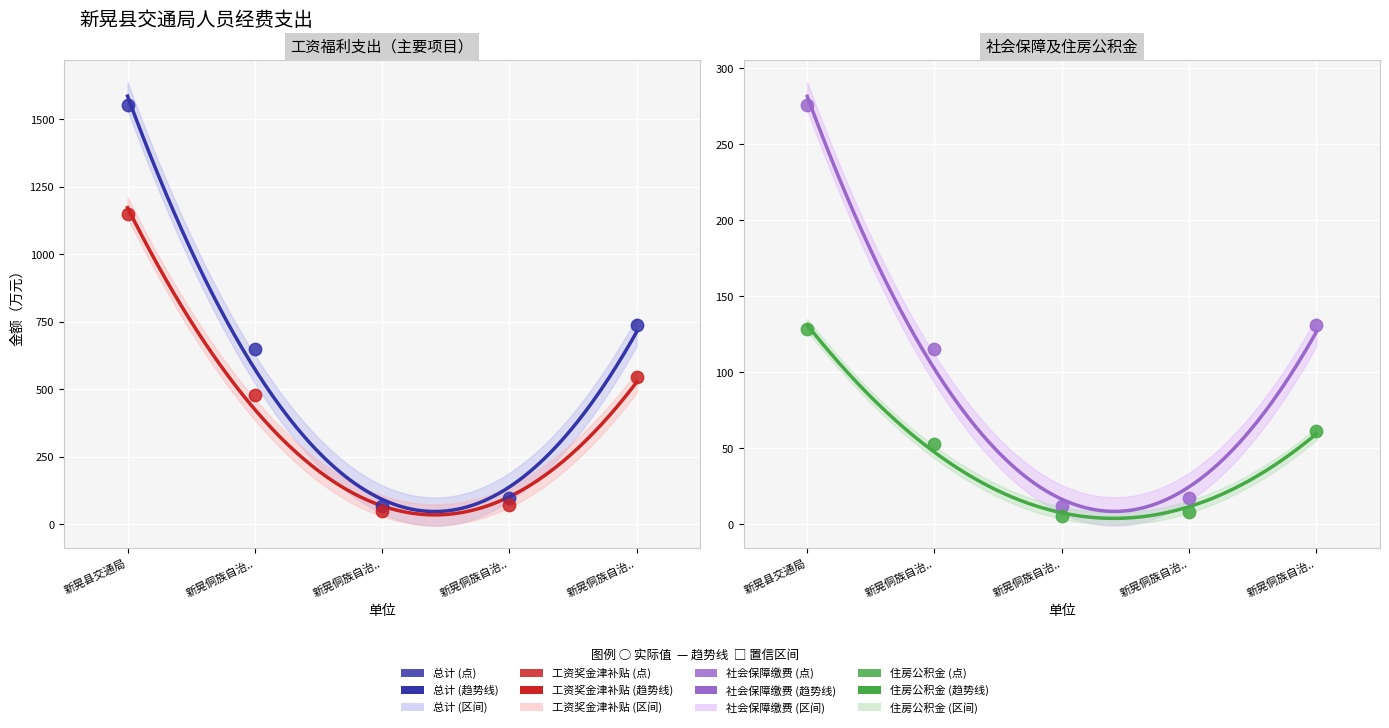

At which category is the sum across all series the highest?

新晃县交通局